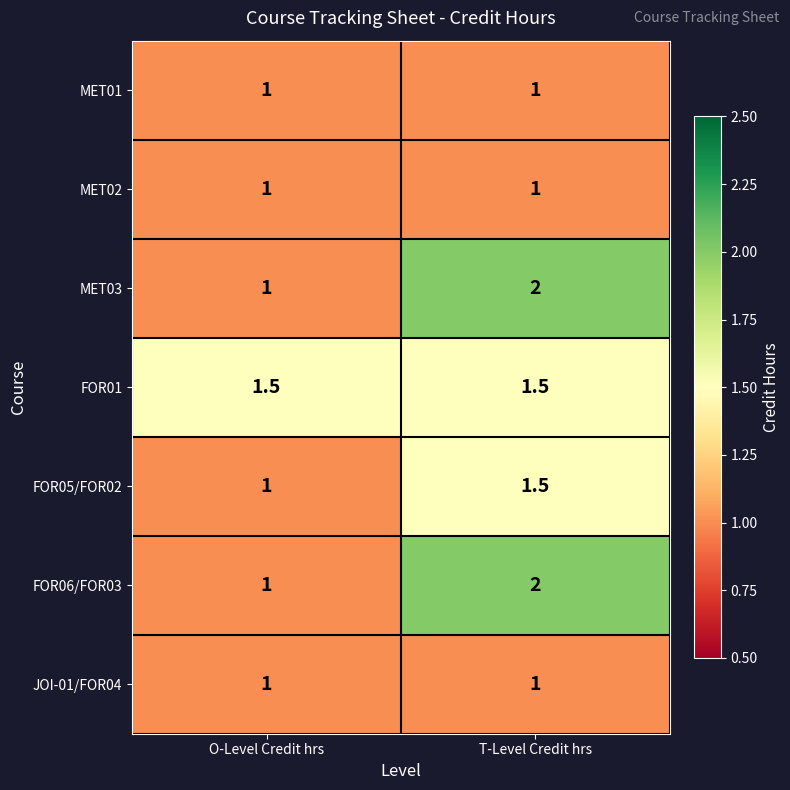

At which category is the sum across all series the highest?

T-Level Credit hrs